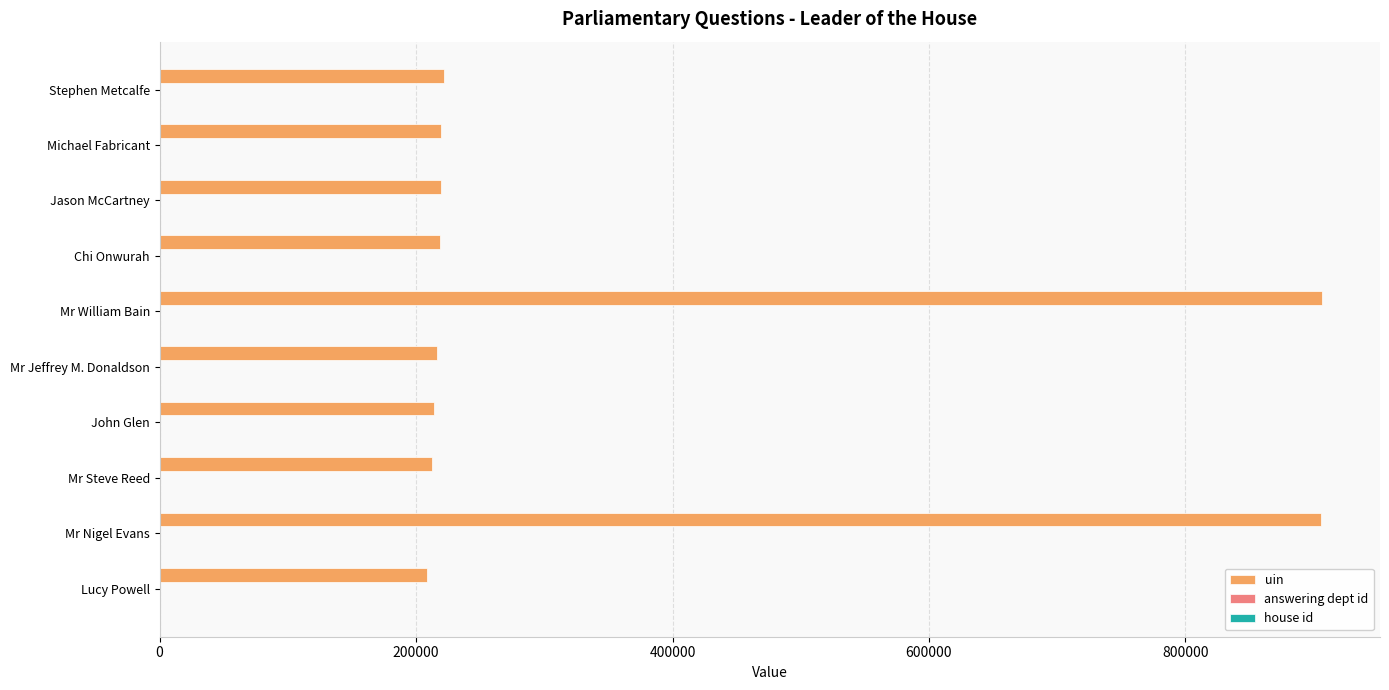

What is the maximum value shown in the chart?

906424